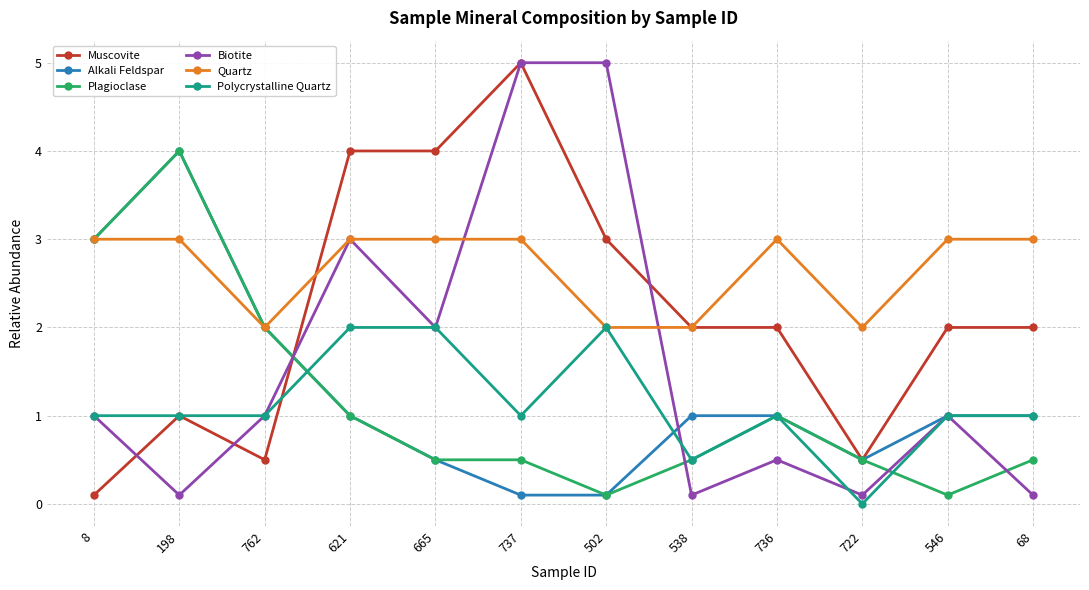

What is the difference between the highest and lowest values at 621?

3.0